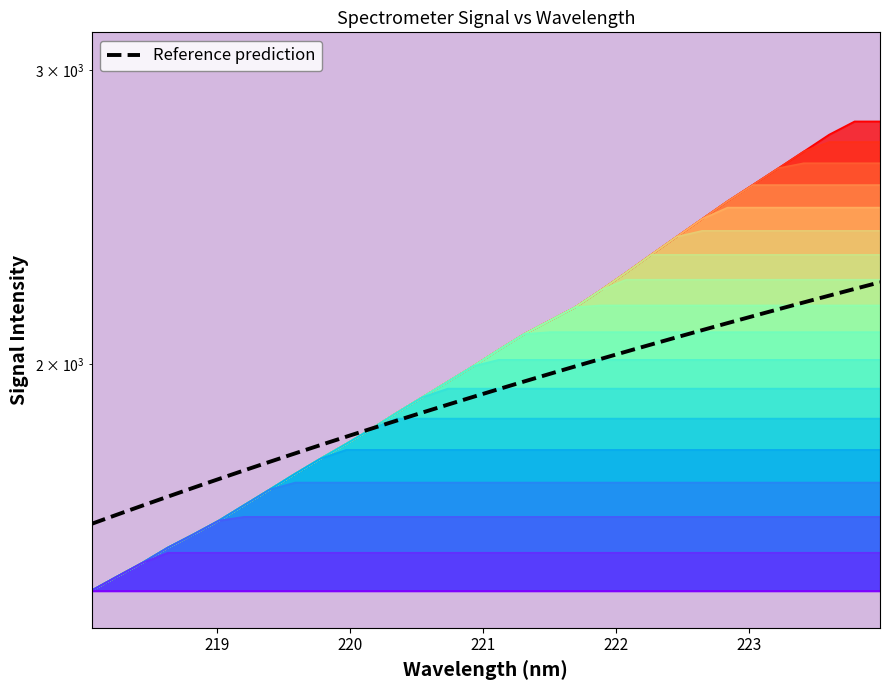

True or false: there are more than 2 points higher than both neighbors.

False